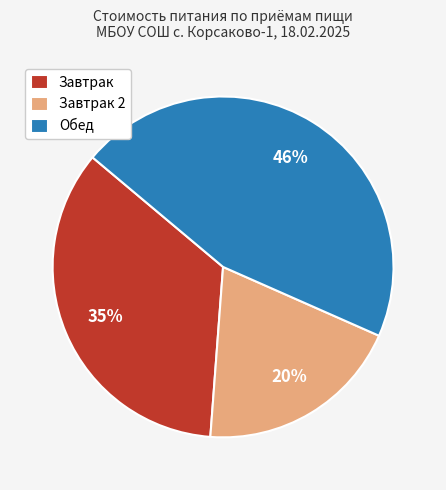

Is there a majority slice in this chart?

No